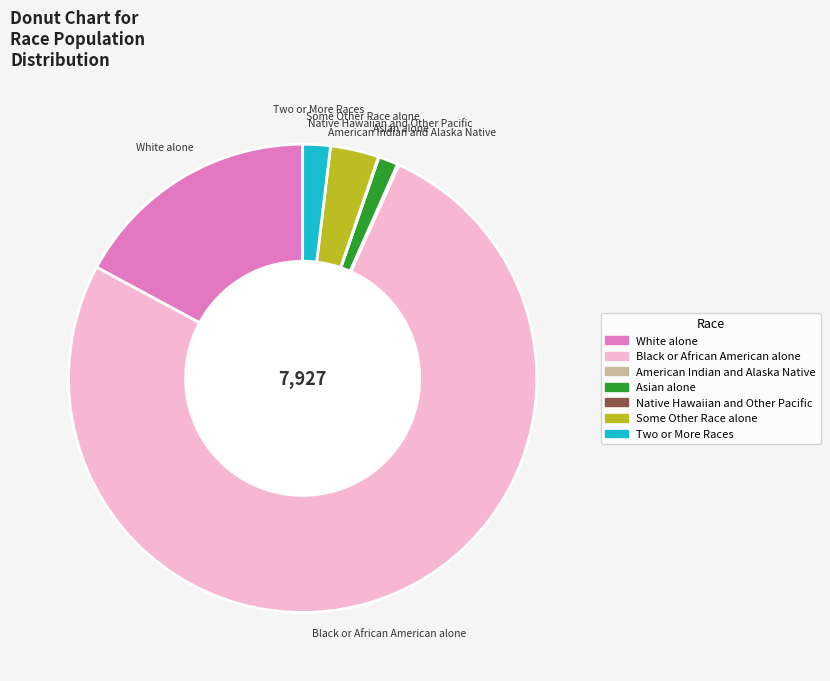

Which has a higher value, White alone or Two or More Races?

White alone